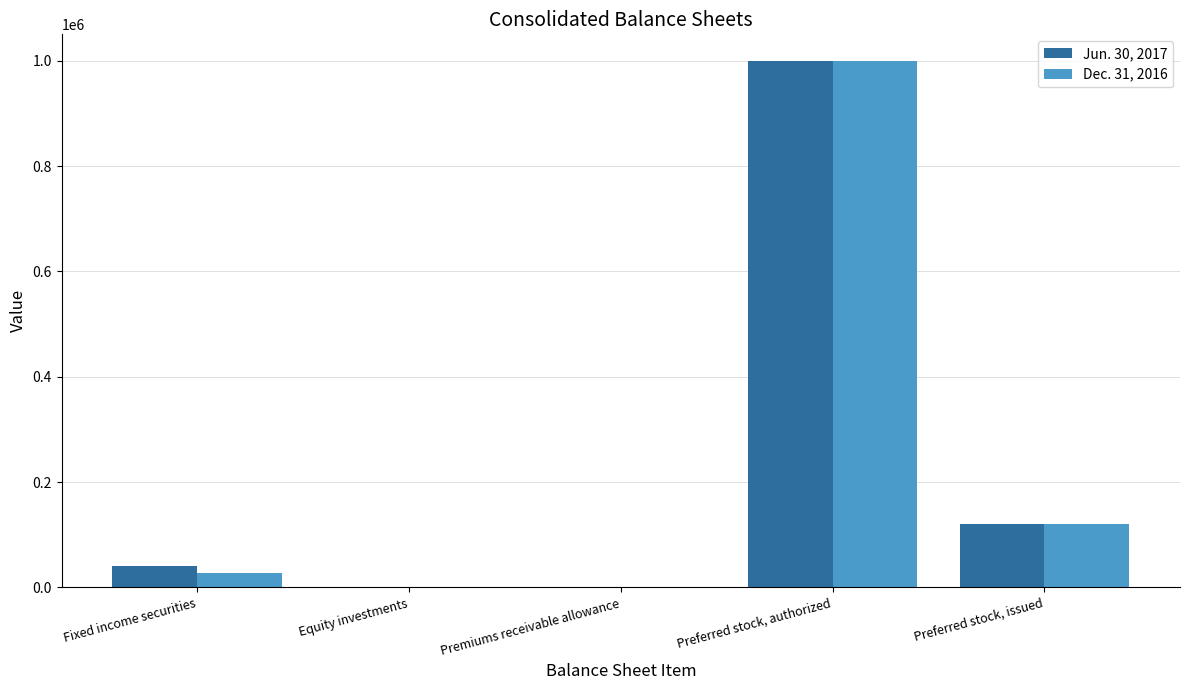

What is the average value of the Jun. 30, 2017 series?

232297